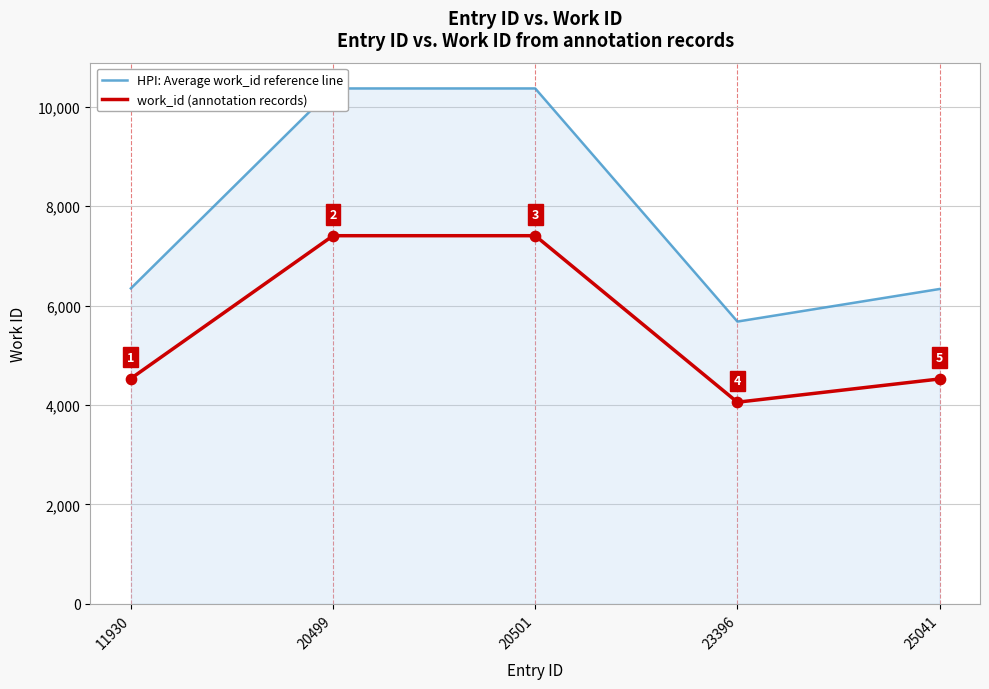

Is the value of work_id (annotation records) at 25041 greater than the value of HPI: Average work_id reference line at 20499?

No